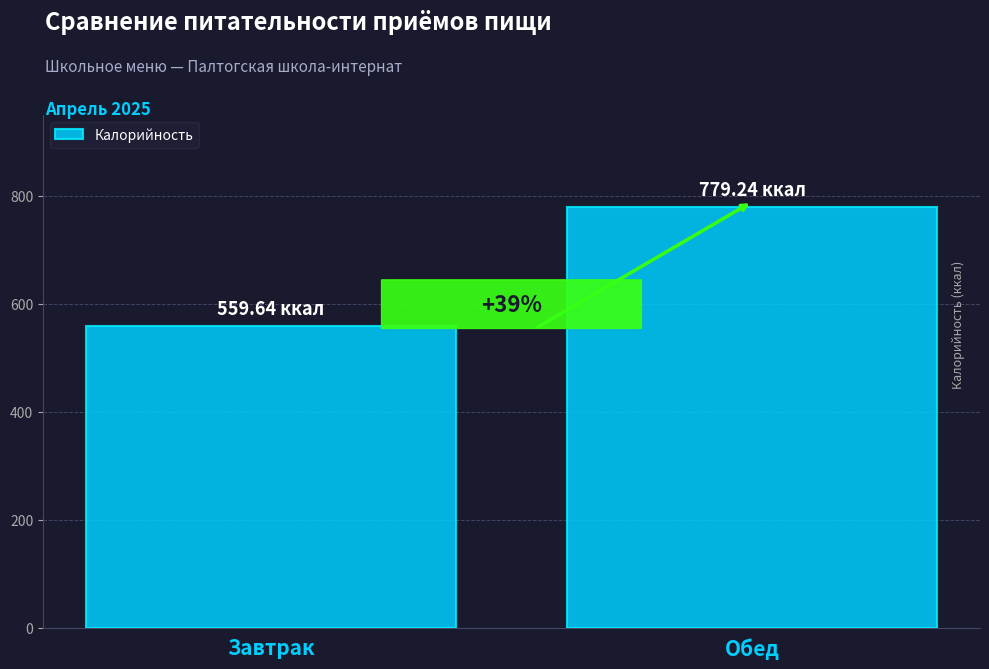

Are the bars horizontal?

No